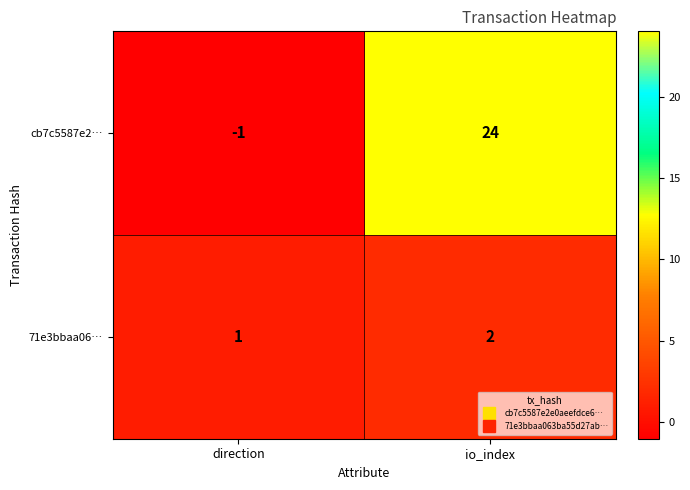

Where is 71e3bbaa06… nearest to the value 1?

direction